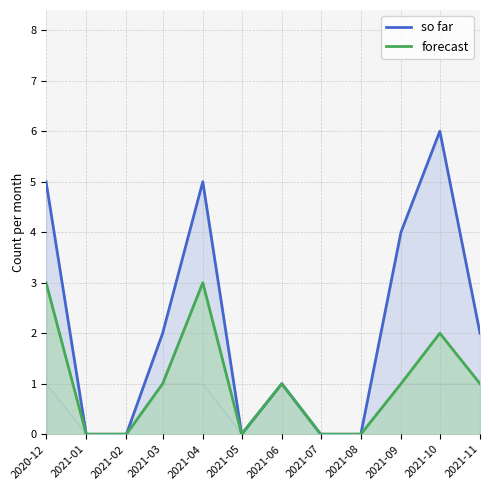

Is it true that forecast equals -1 at 2021-05?

False